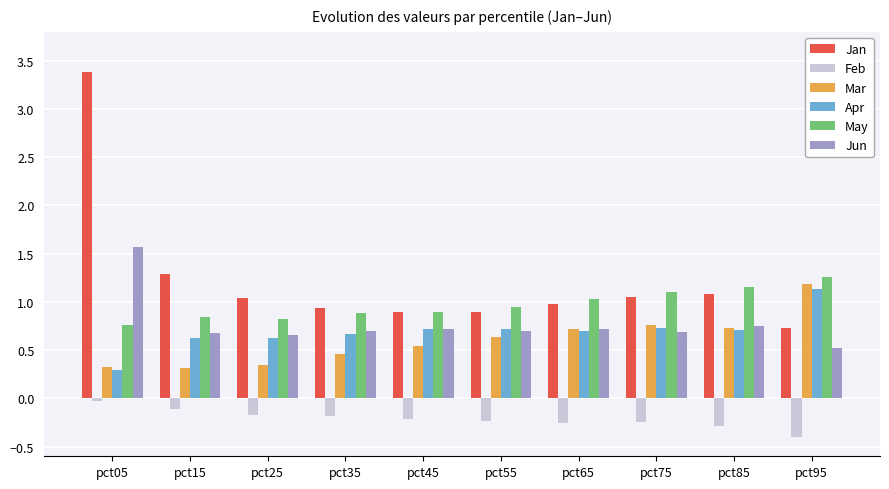

Which series has the largest range (max minus min)?

Jan